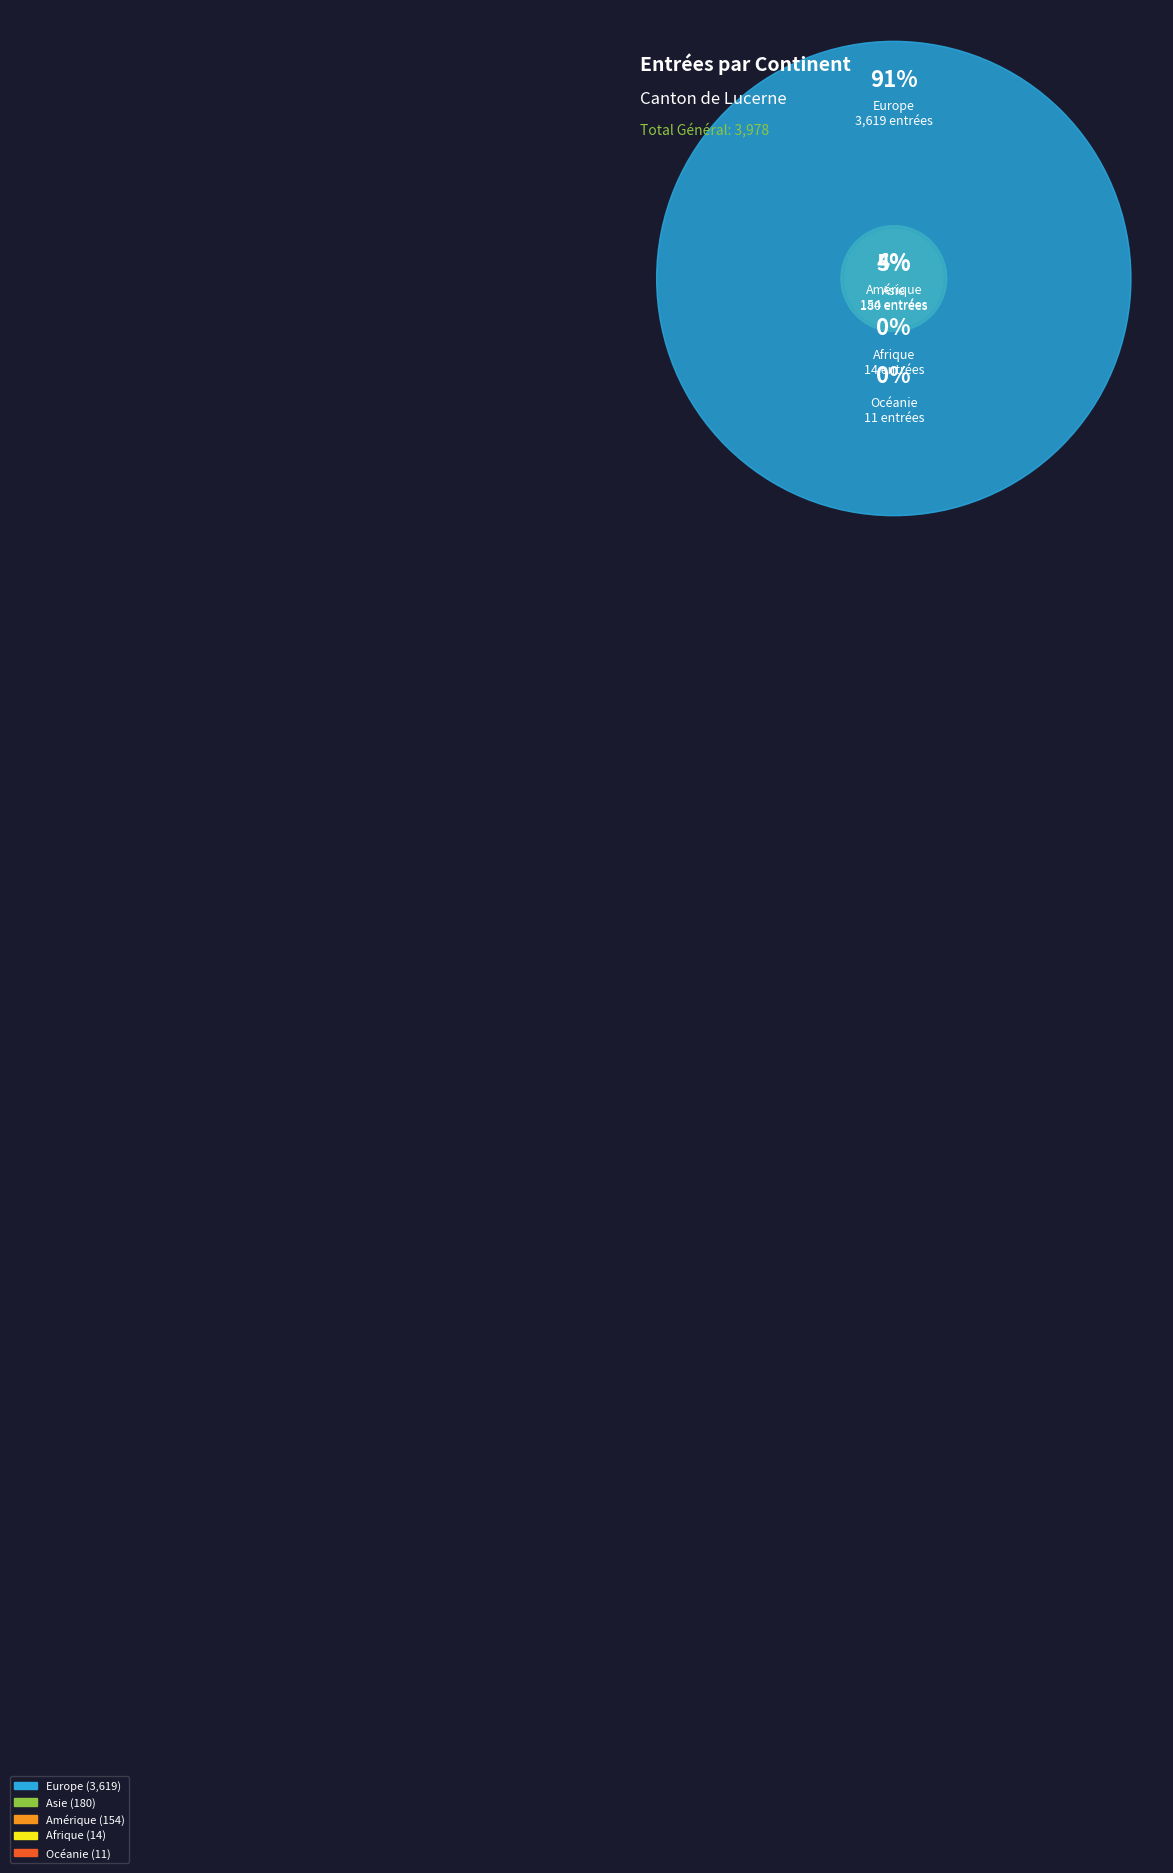

Is the sum of Afrique and Amérique greater than half?

No